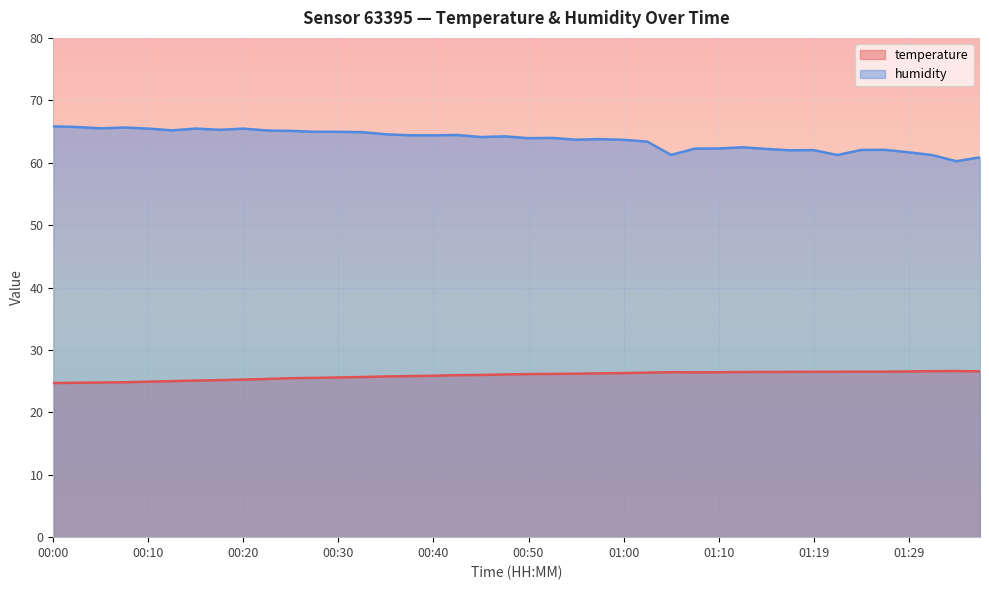

True or false: humidity has more than 1 points higher than both neighbors.

True